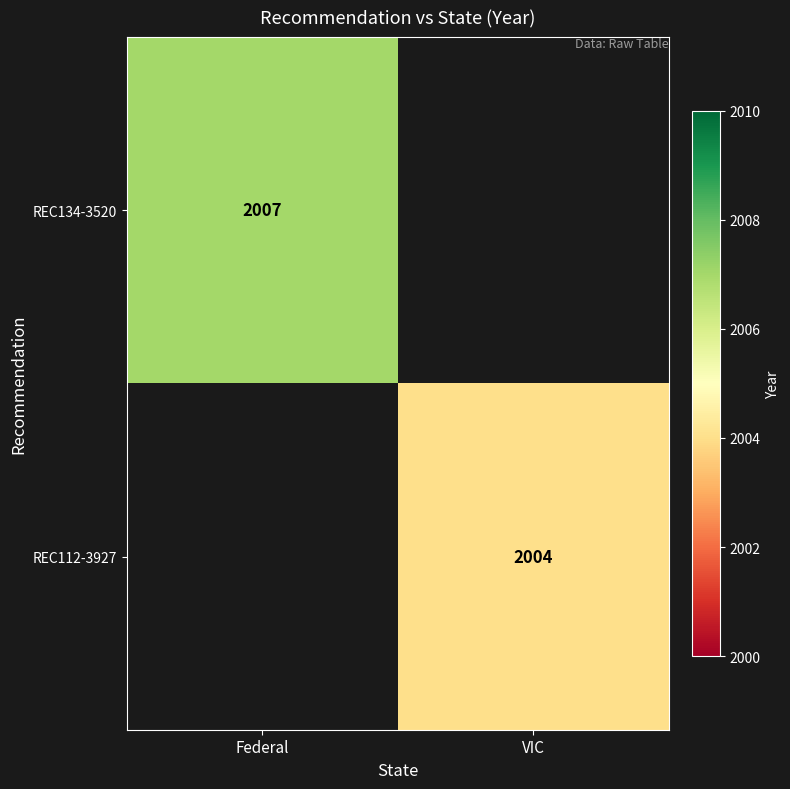

The REC112-3927 series shows 2661 at VIC. True or false?

False